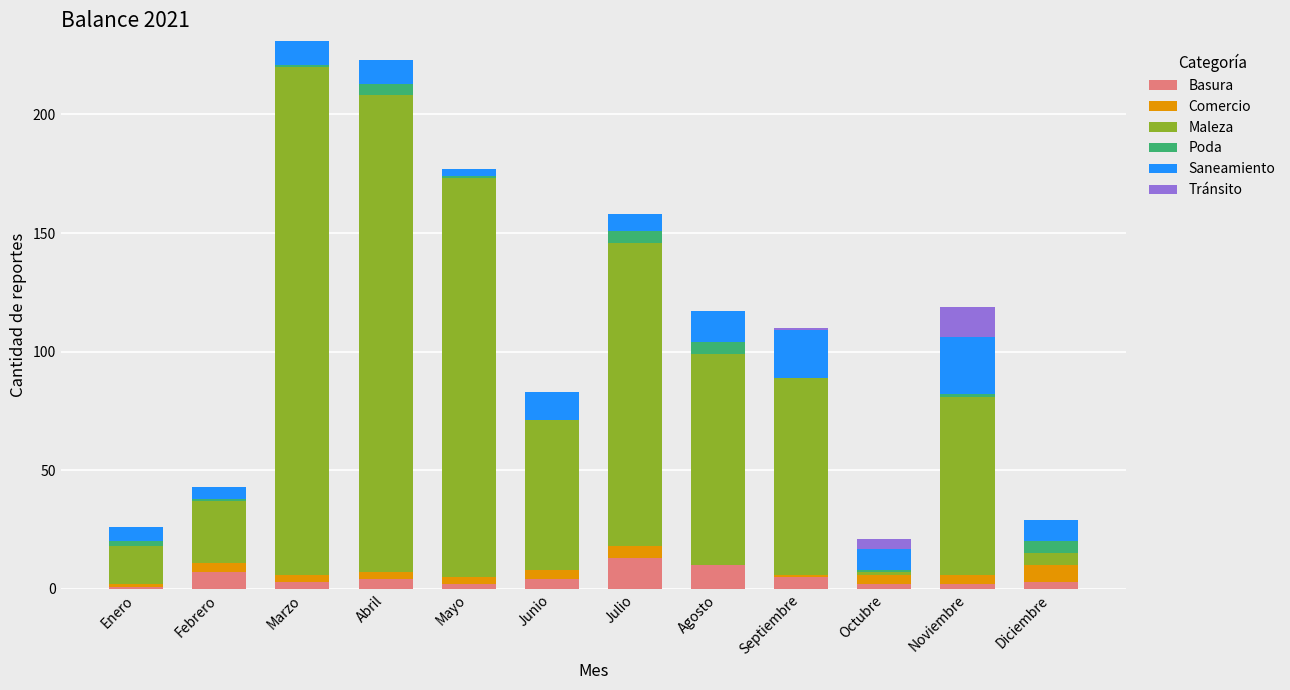

How many categories are shown in the chart?

12